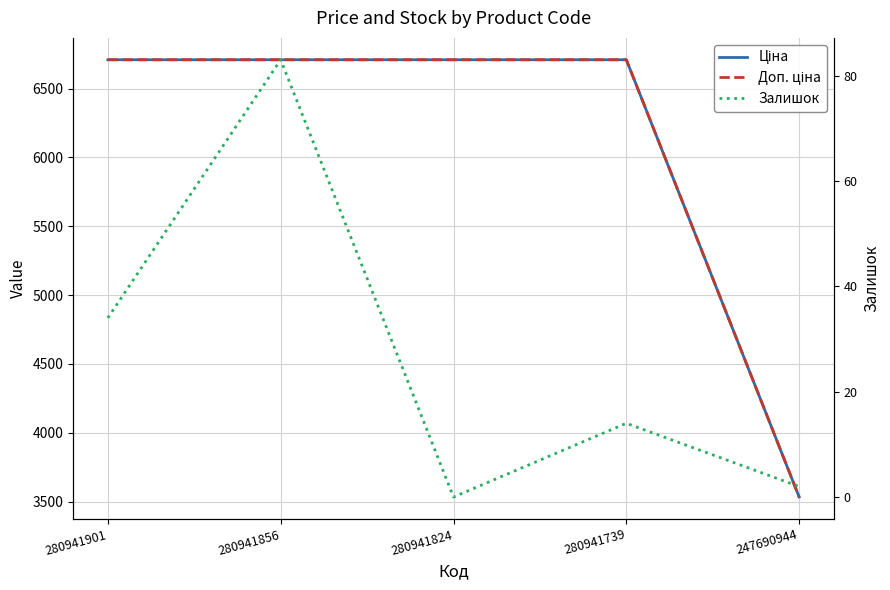

Reading left to right, transcribe all the data shown in this chart.

Ціна: 6710.2	6710.2	6710.2	6710.2	3533.1
Доп. ціна: 6710.2	6710.2	6710.2	6710.2	3533.1
Залишок: 34.0	83.0	0.0	14.0	2.0